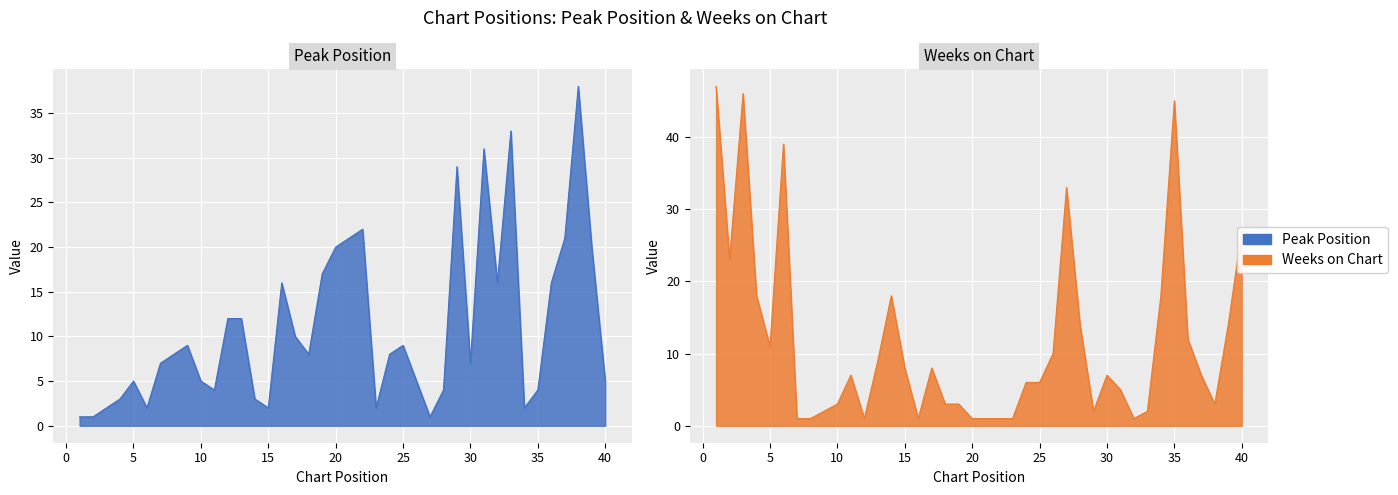

Reading left to right, what are all the values shown in this chart?

Peak Position: 1	1	2	3	5	2	7	8	9	5	4	12	12	3	2	16	10	8	17	20	21	22	2	8	9	5	1	4	29	7	31	16	33	2	4	16	21	38	20	5
Weeks on Chart: 47	23	46	18	11	39	1	1	2	3	7	1	9	18	8	1	8	3	3	1	1	1	1	6	6	10	33	14	2	7	5	1	2	18	45	12	7	3	14	27